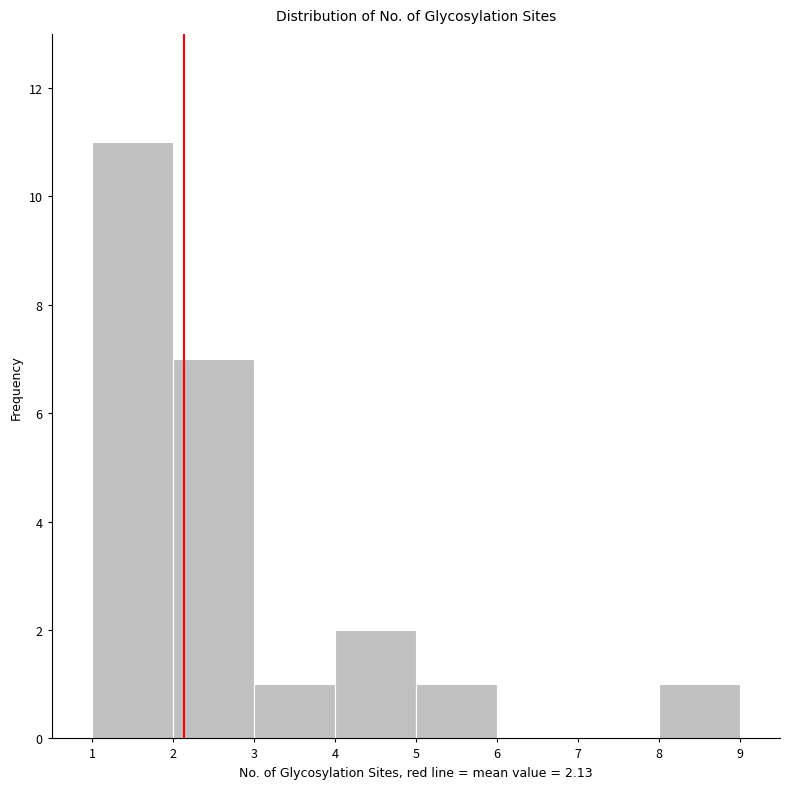

What is the height of the bar covering 5 to 6 on the x-axis? The values are not printed on the chart, so give them approximately, as read against the axis.

1